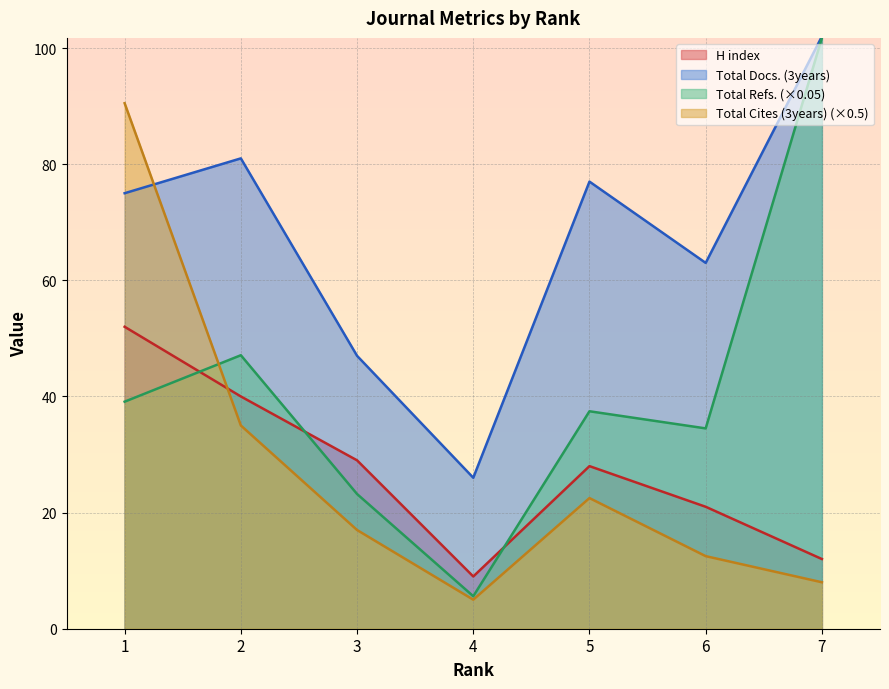

Is the value of Total Docs. (3years) markers at 4 greater than the value of Total Refs. (×0.05) markers at 6?

No